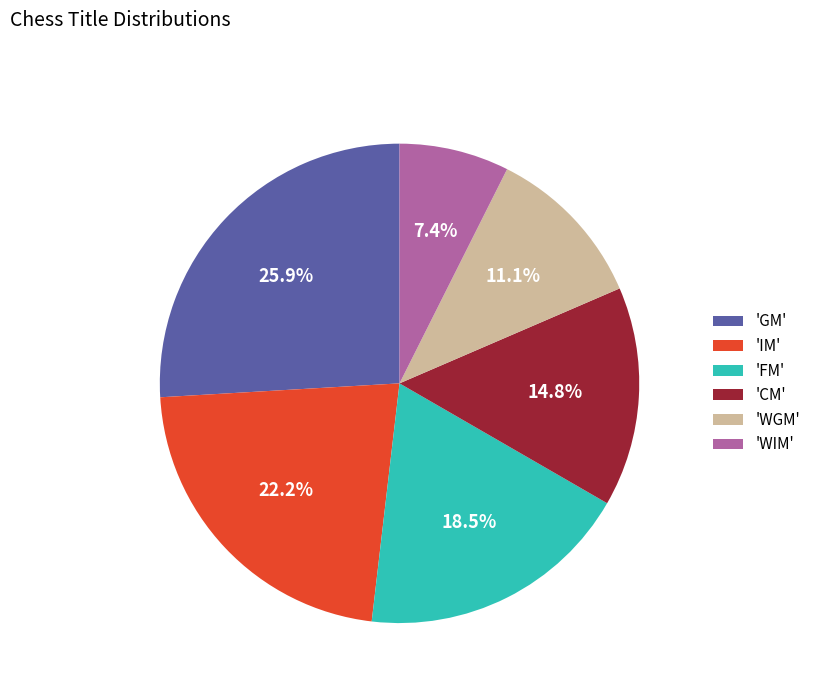

To the nearest percent, what is the difference between the largest and smallest slice percentages?

19%